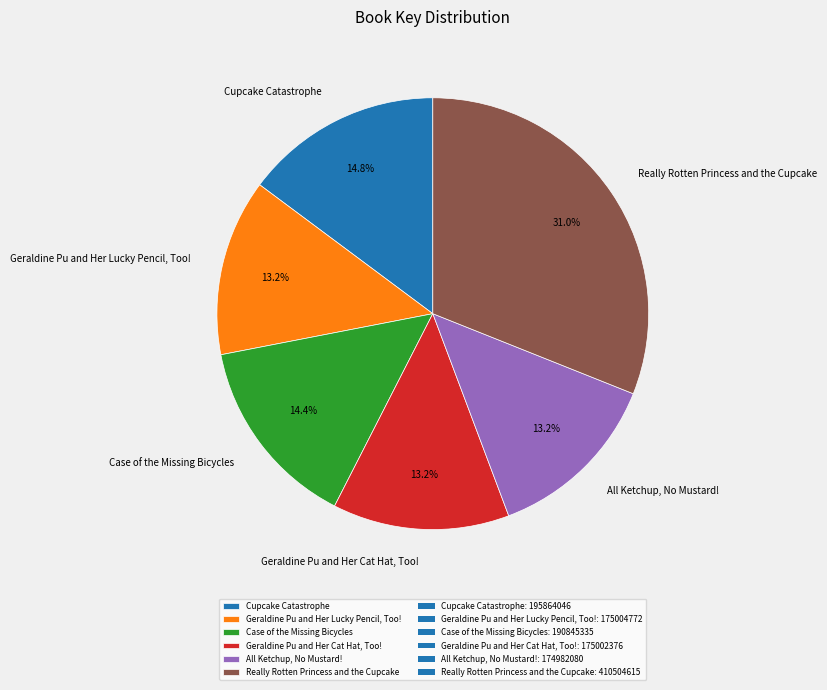

To the nearest percent, what is the combined percentage of Really Rotten Princess and the Cupcake and Cupcake Catastrophe?

46%